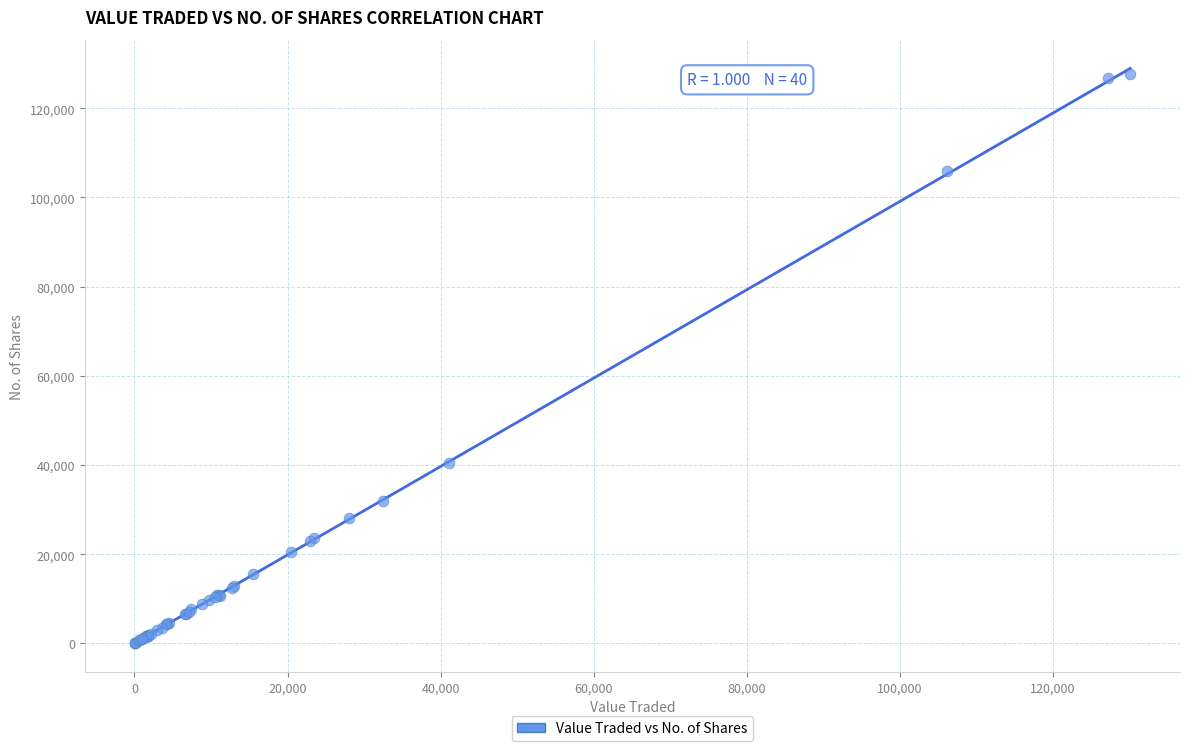

What Y value in the scatter plot is closest to 63836?

40478